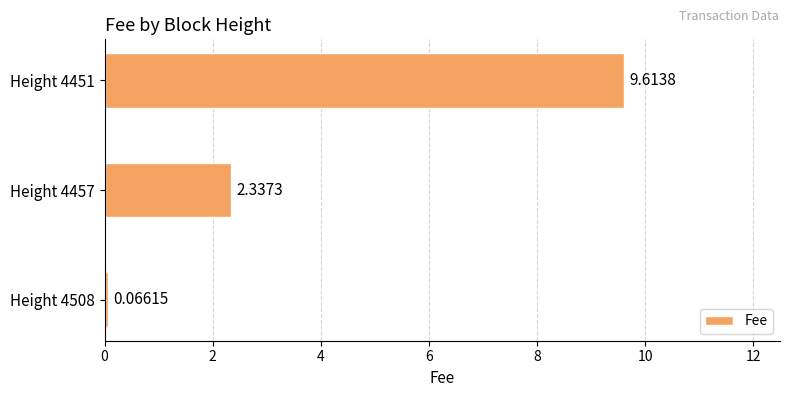

Are the bars grouped side by side (vs. stacked)?

No